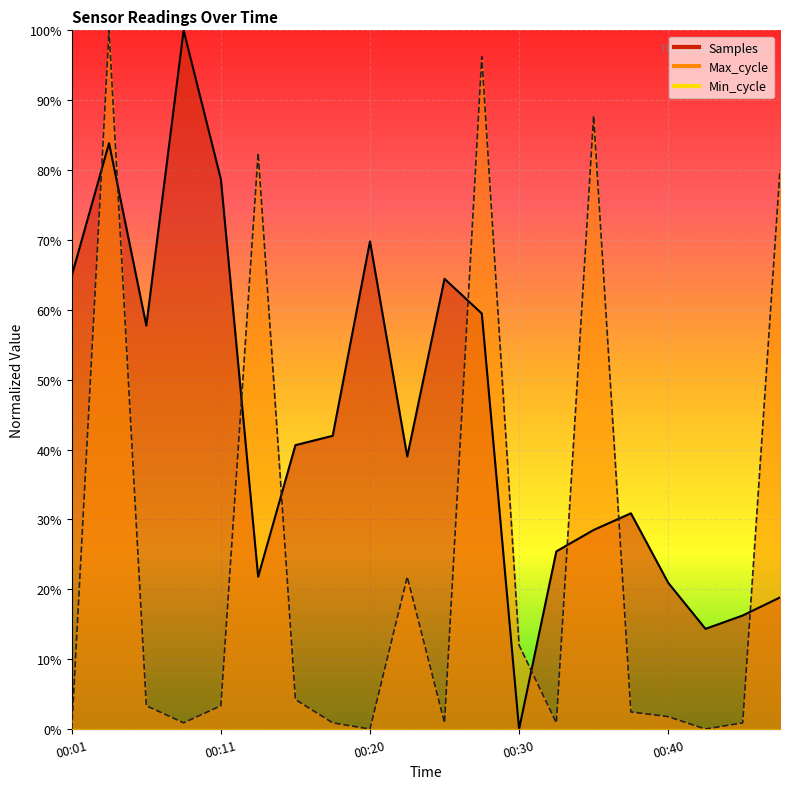

Reading left to right, list all the values displayed in this chart.

Samples: 00:01=0.6	00:03=0.8	00:06=0.6	00:08=1.0	00:11=0.8	00:13=0.2	00:15=0.4	00:18=0.4	00:20=0.7	00:23=0.4	00:25=0.6	00:28=0.6	00:30=0.0	00:32=0.3	00:35=0.3	00:37=0.3	00:40=0.2	00:42=0.1	00:45=0.2	00:47=0.2
Max_cycle: 00:01=0.0	00:03=1.0	00:06=0.0	00:08=0.0	00:11=0.0	00:13=0.8	00:15=0.0	00:18=0.0	00:20=0.0	00:23=0.2	00:25=0.0	00:28=1.0	00:30=0.1	00:32=0.0	00:35=0.9	00:37=0.0	00:40=0.0	00:42=0.0	00:45=0.0	00:47=0.8